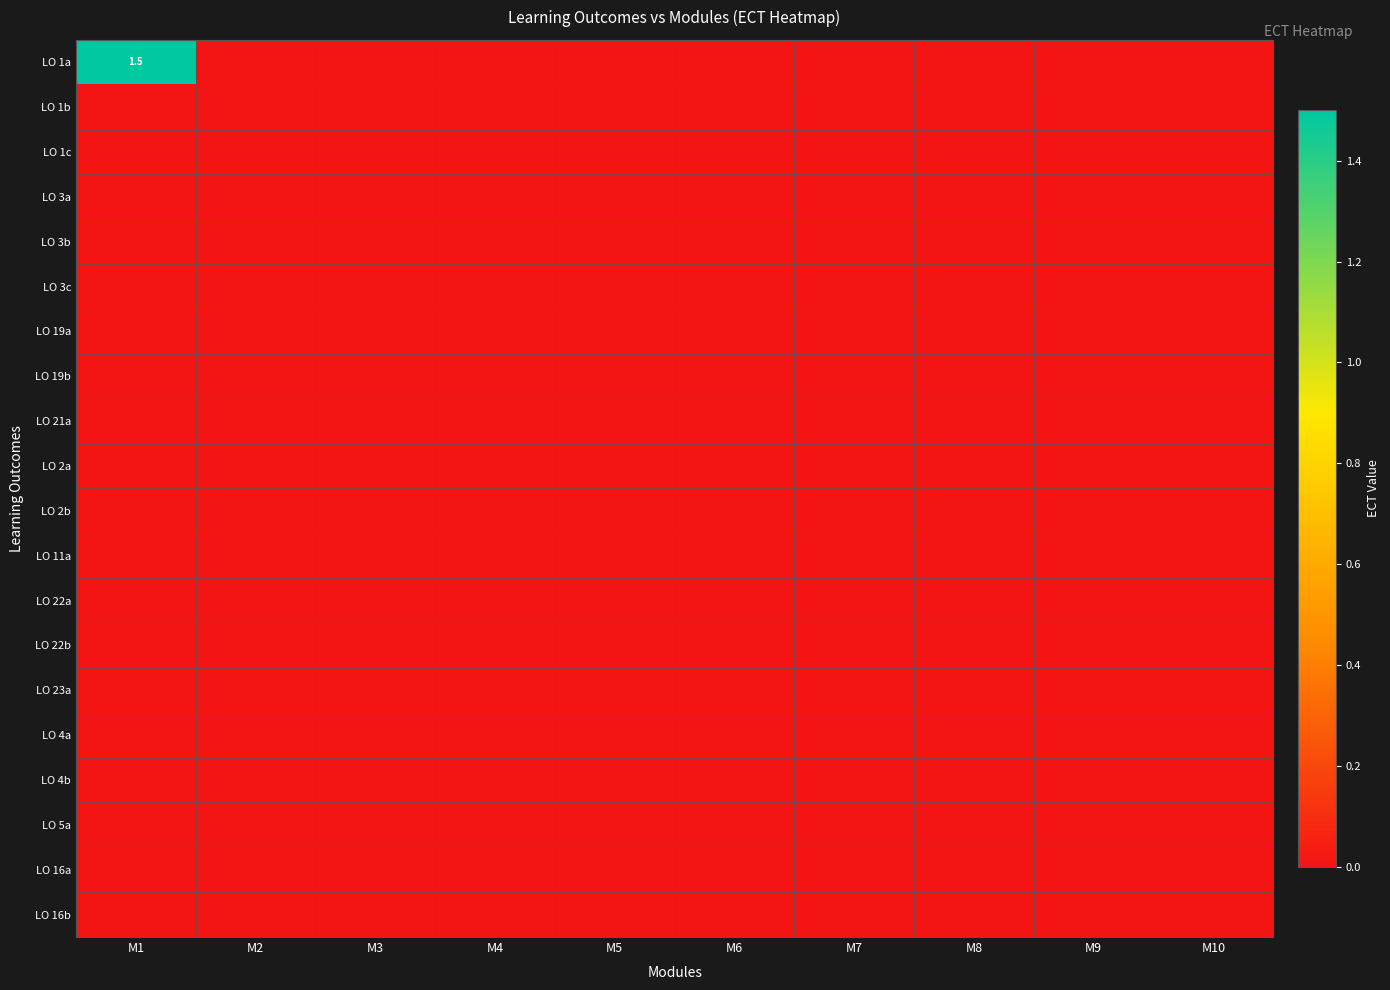

At which category is the sum across all series the highest?

M1